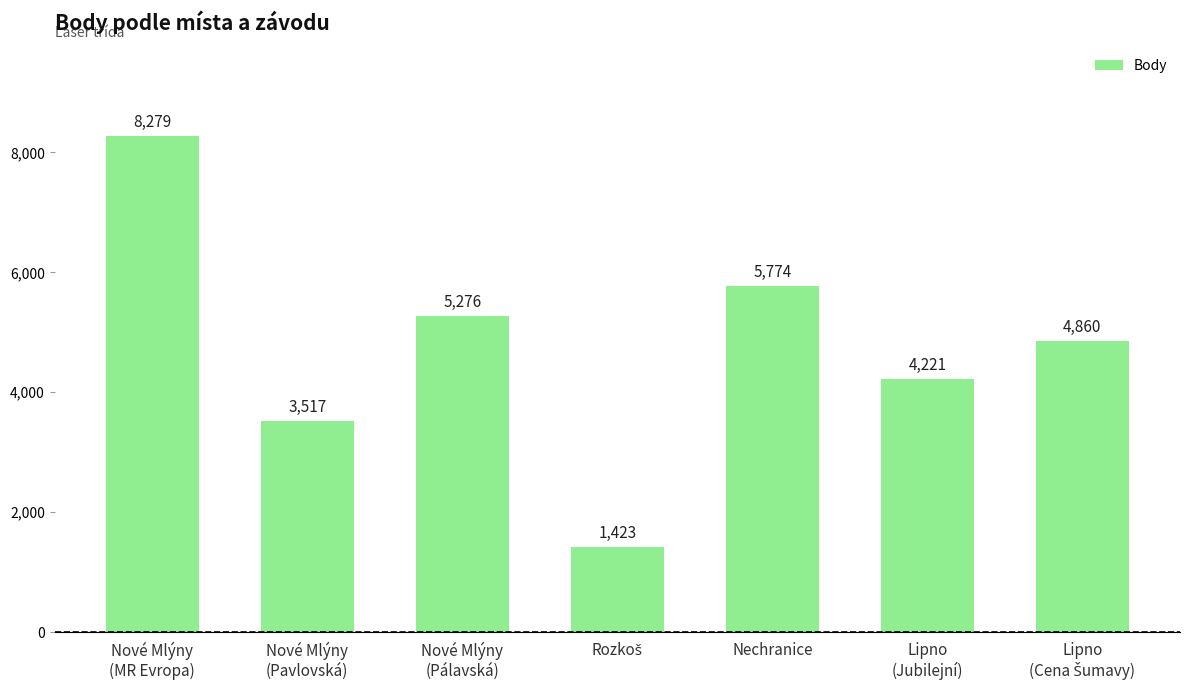

What is the greatest value displayed?

8279